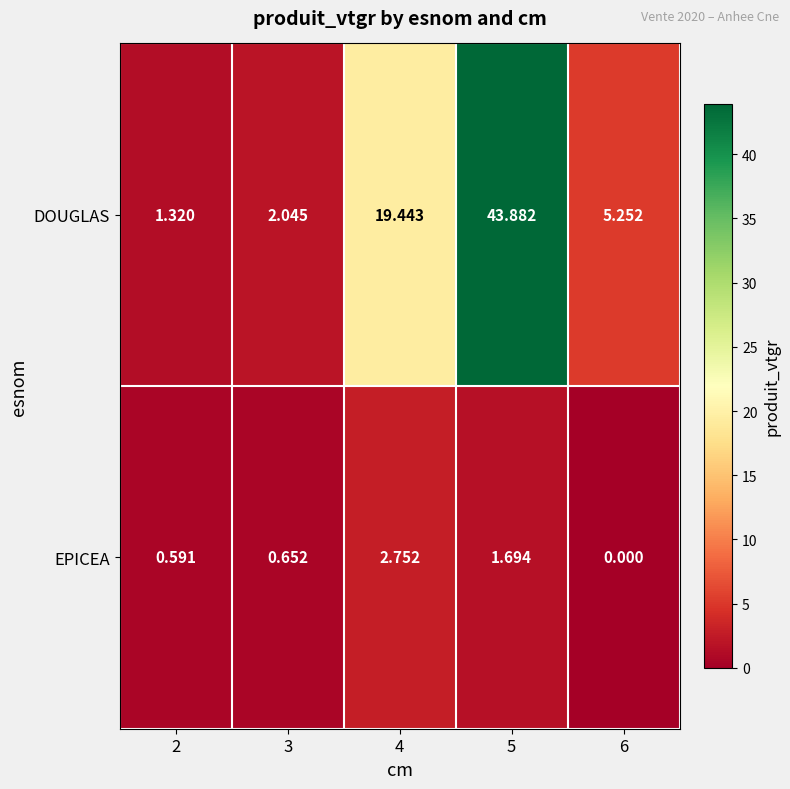

Between 2 and 4, which series saw the biggest shift?

DOUGLAS